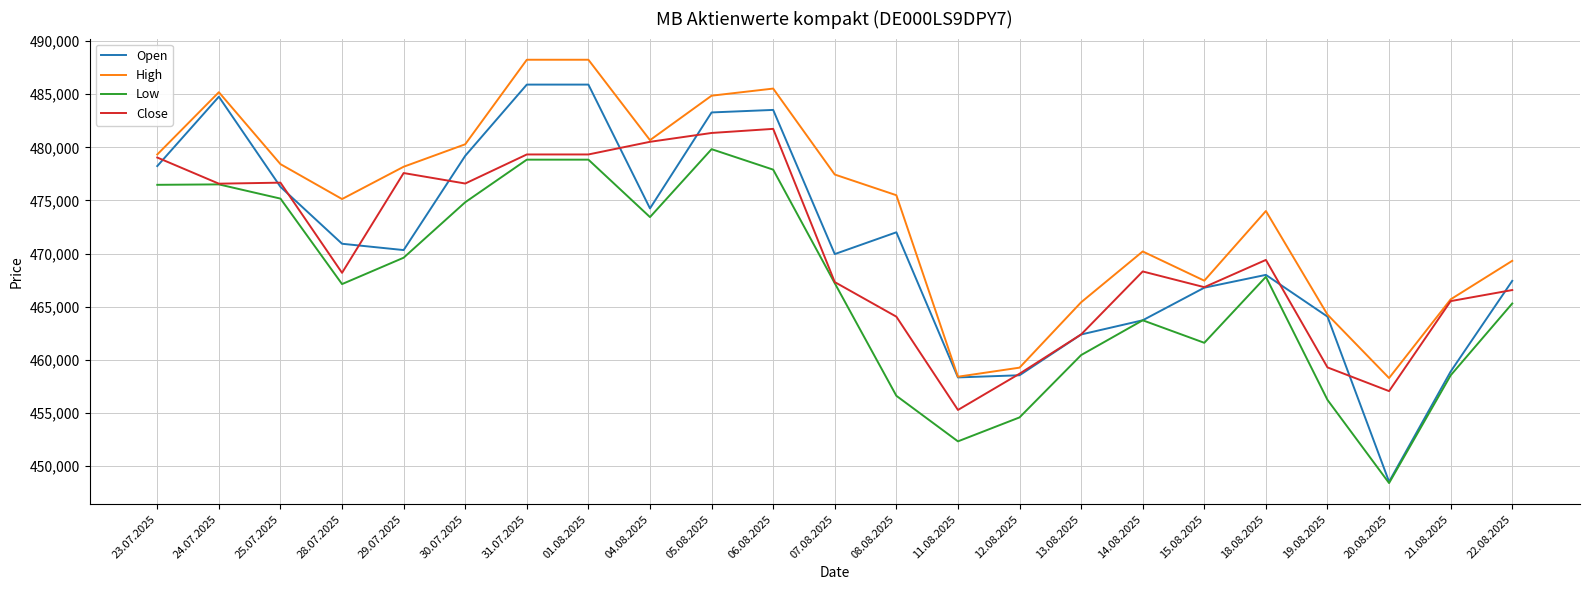

Which series has the largest total across all categories?

High